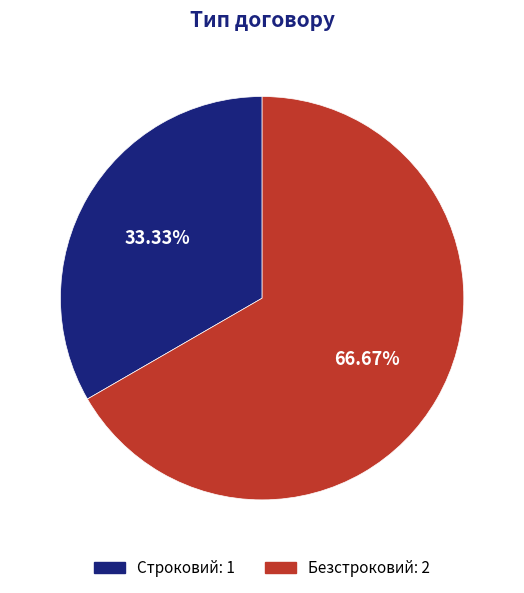

Count the number of slices in the pie.

2